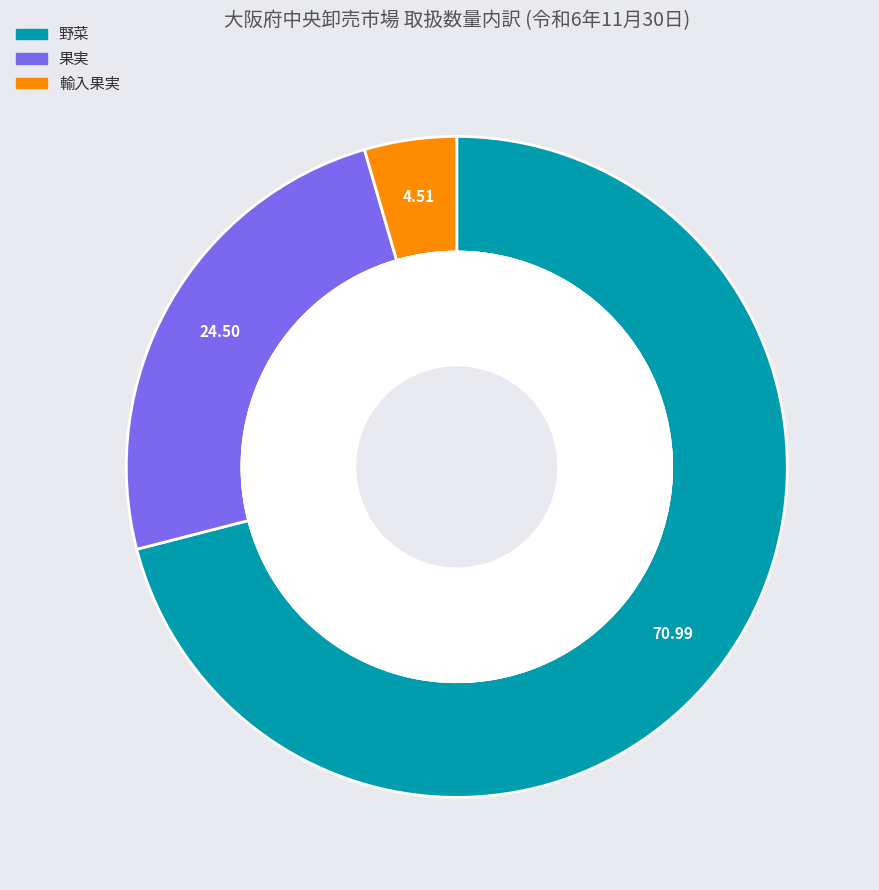

Rank the categories by value from lowest to highest.

輸入果実, 果実, 野菜